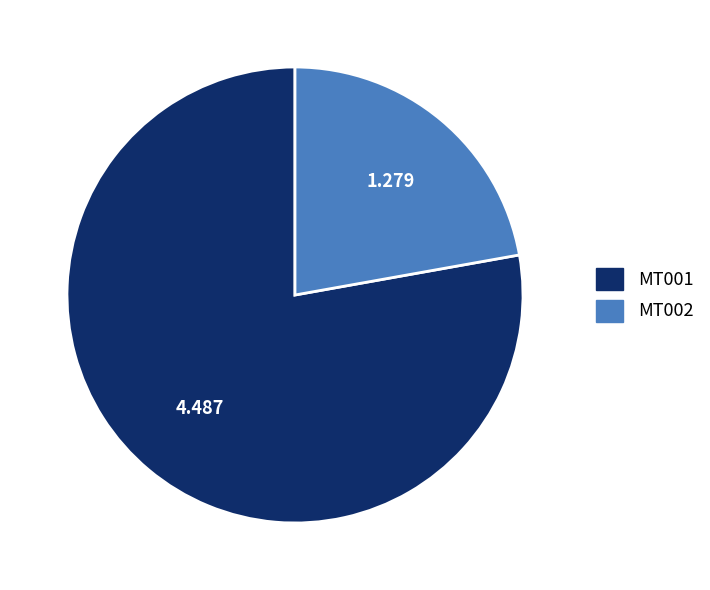

Is there a majority slice in this chart?

Yes